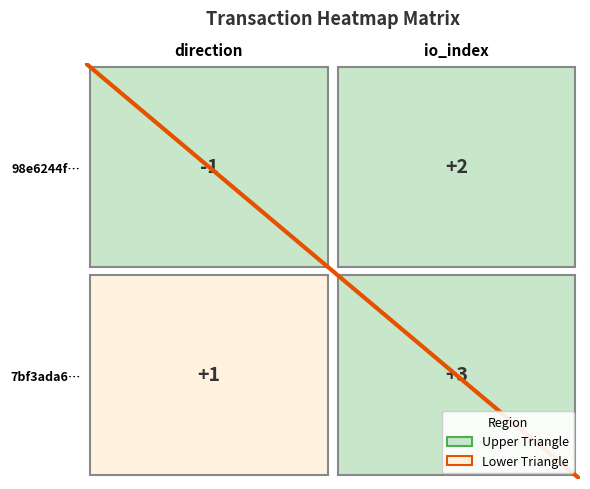

Rank the categories by 98e6244fd16283e314b7dbc68d4e6a6d13aaab6 value from highest to lowest.

1, 0